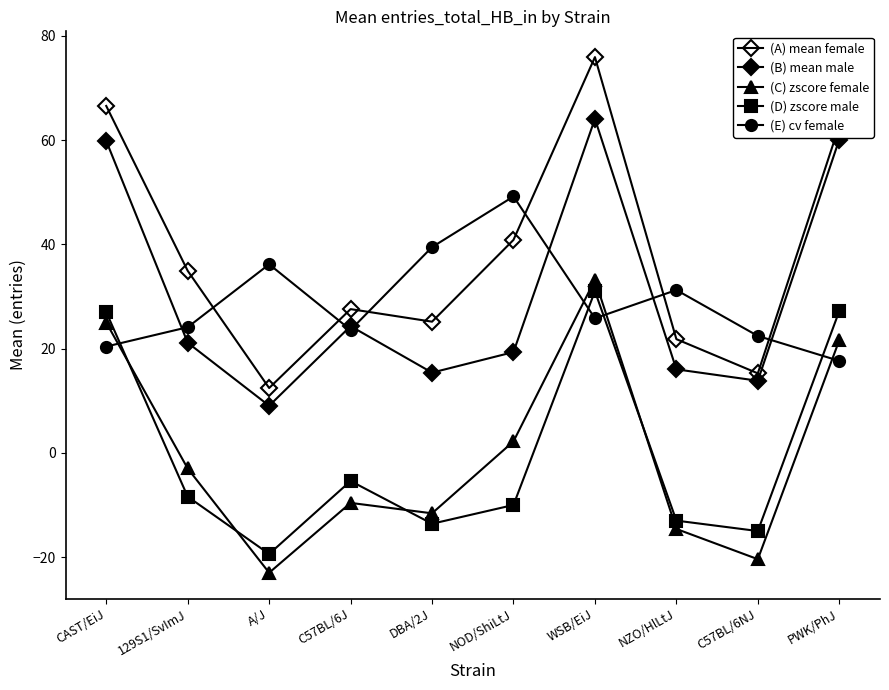

How many values in (D) zscore male are below zero?

7